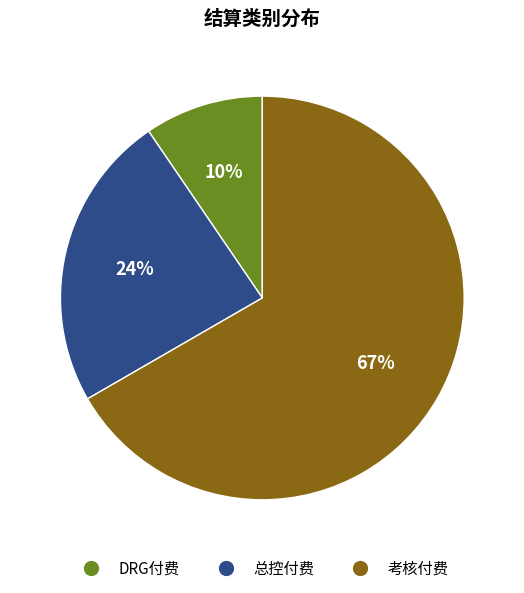

How many slices are in this pie chart?

3